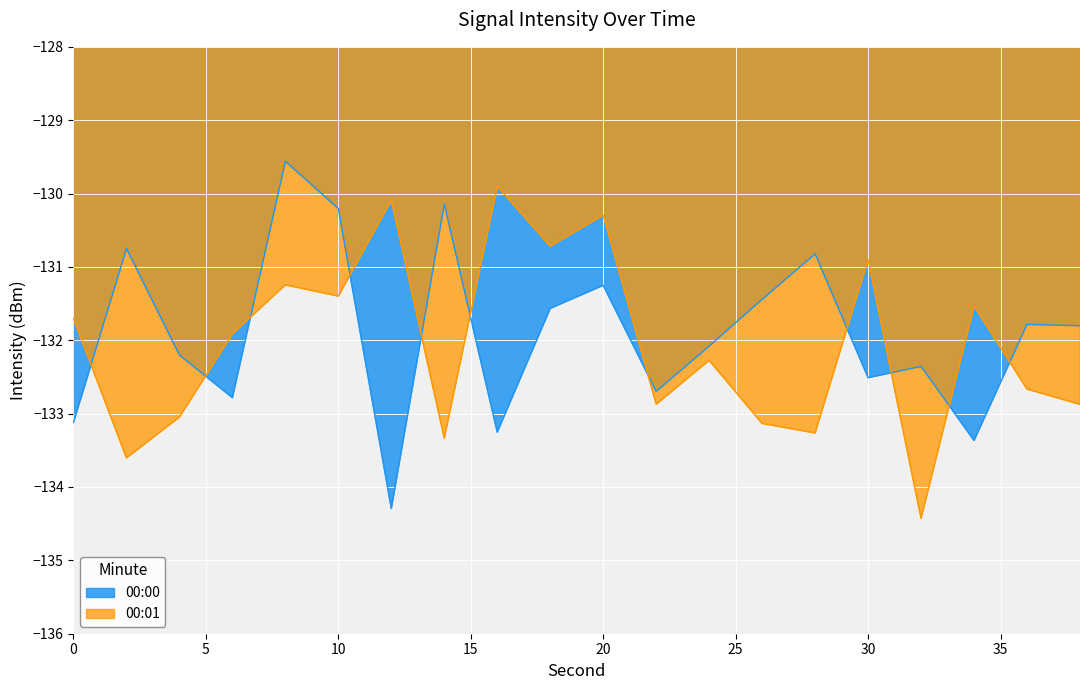

True or false: 00:01 and 00:00 cross at least once.

True